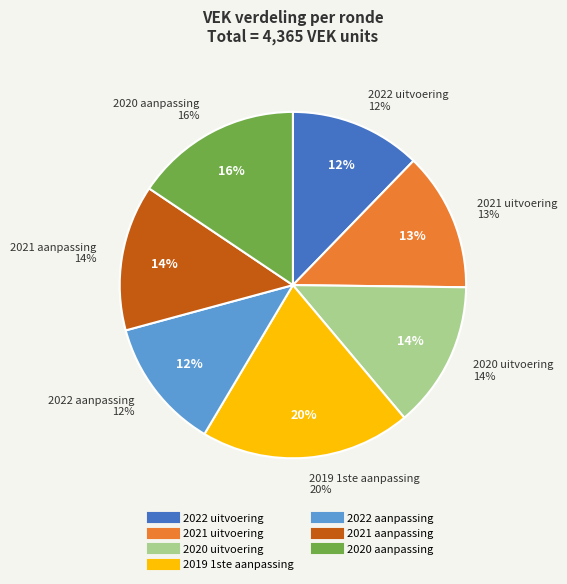

True or false: 2021 uitvoering accounts for 1% of the total.

False